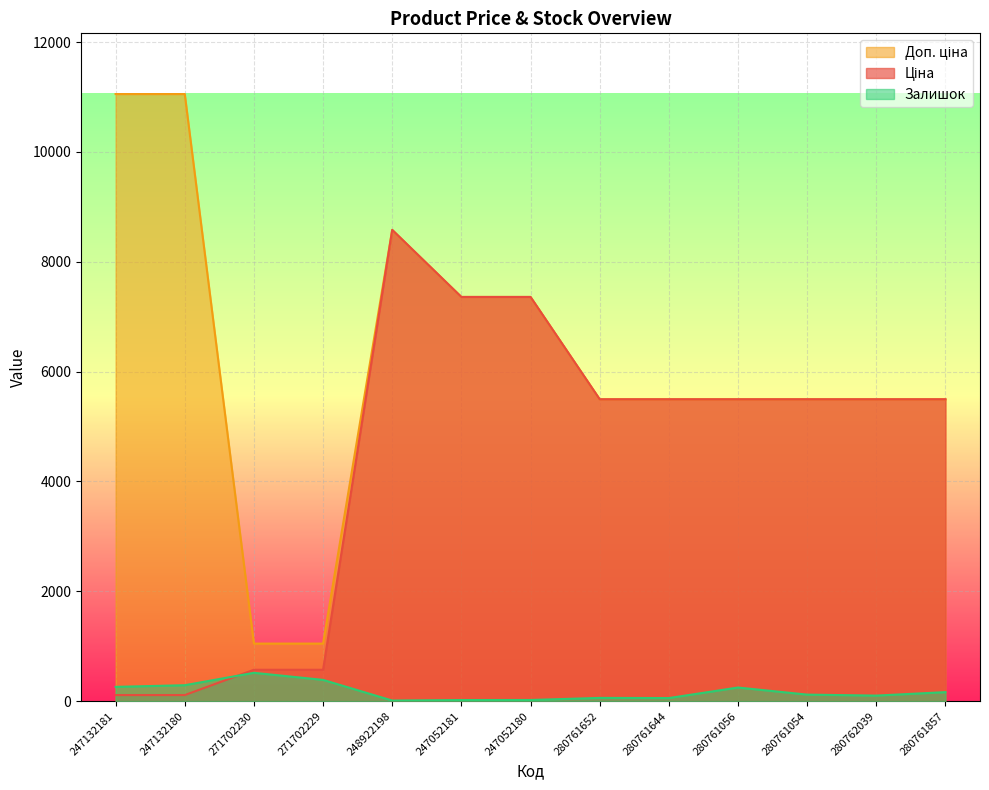

What position from the left is 280761054?

11